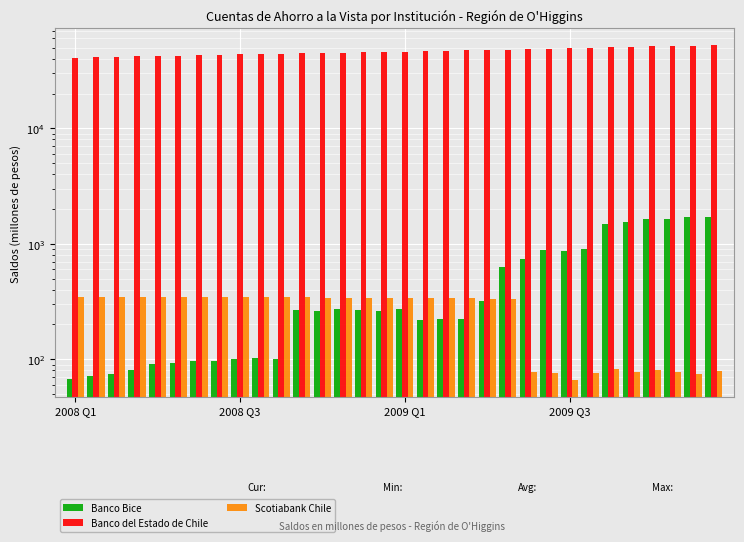

Rank the categories by Banco del Estado de Chile value from lowest to highest.

2008 Q1, 2008 Q3, 2009 Q1, 2009 Q3, 4, 5, 6, 7, 8, 9, 10, 11, 12, 13, 14, 15, 16, 17, 18, 19, 20, 21, 22, 23, 24, 25, 26, 27, 28, 29, 30, 31